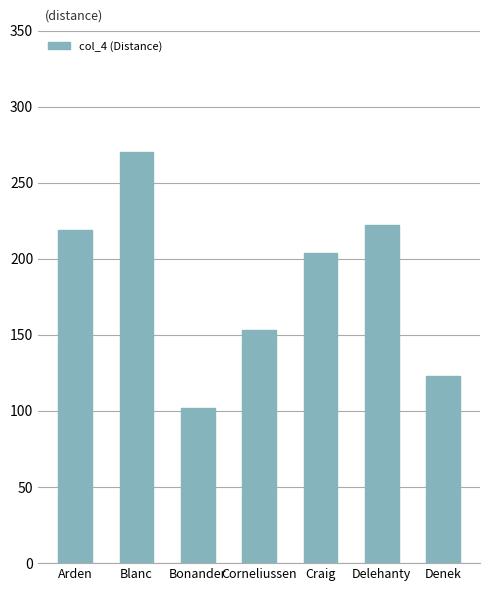

List the labels in order of value, largest first.

Blanc, Delehanty, Arden, Craig, Corneliussen, Denek, Bonander